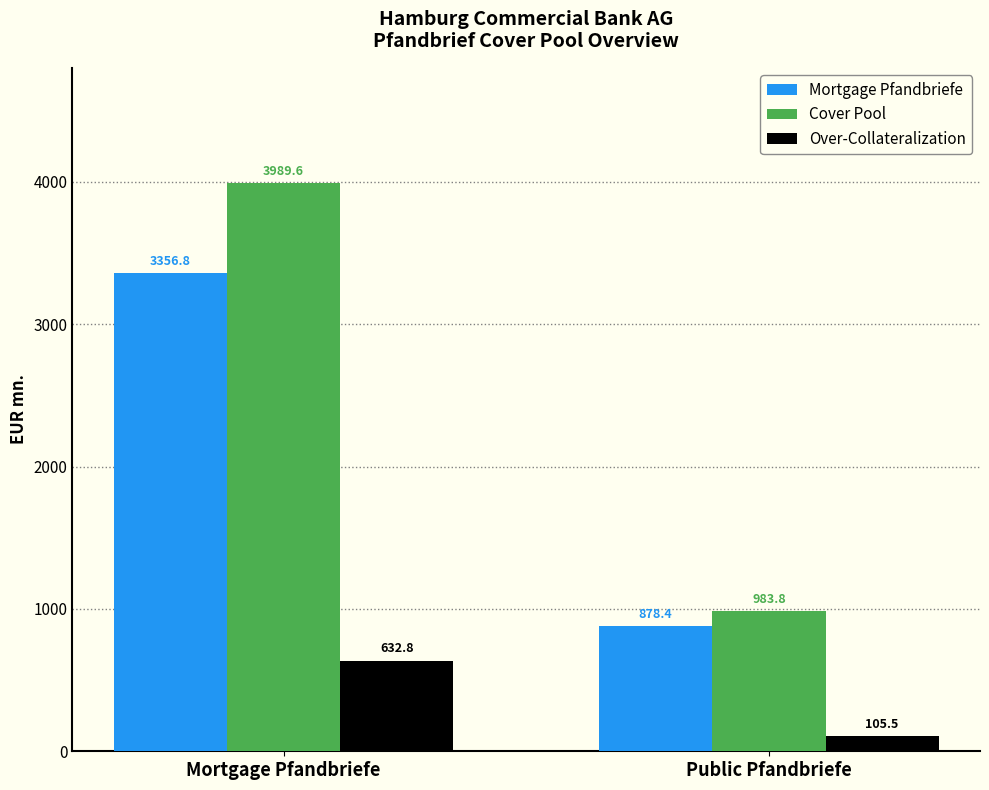

What is the maximum value shown in the chart?

3989.6